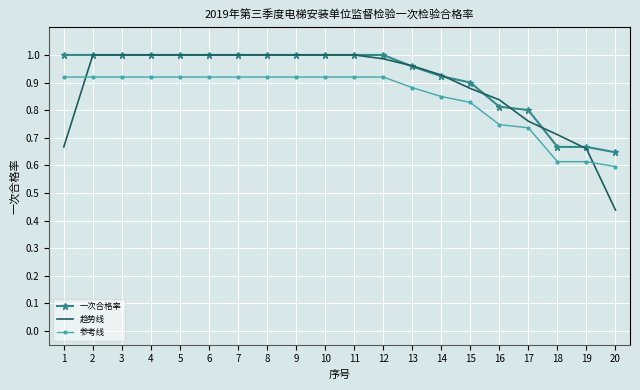

The 参考线 series shows 1.6 at 11. True or false?

False